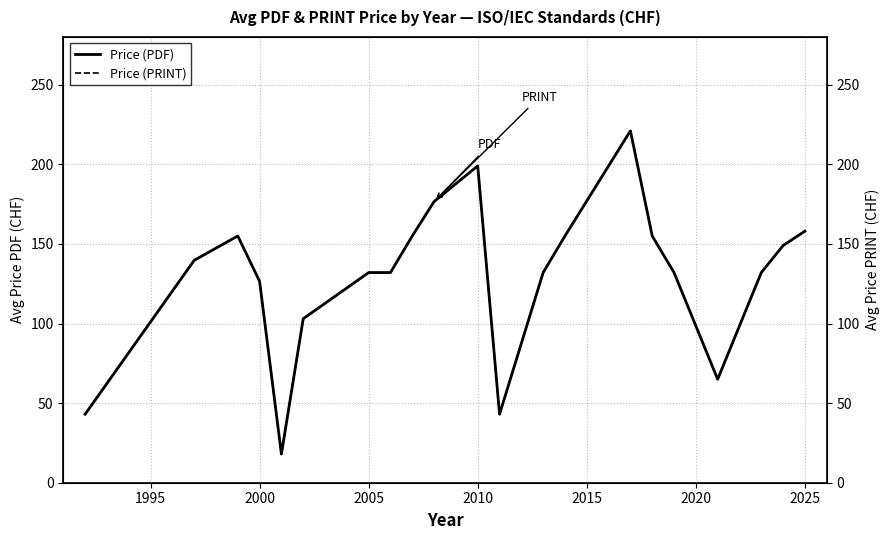

What is the maximum value for Price (PDF)?

221.0